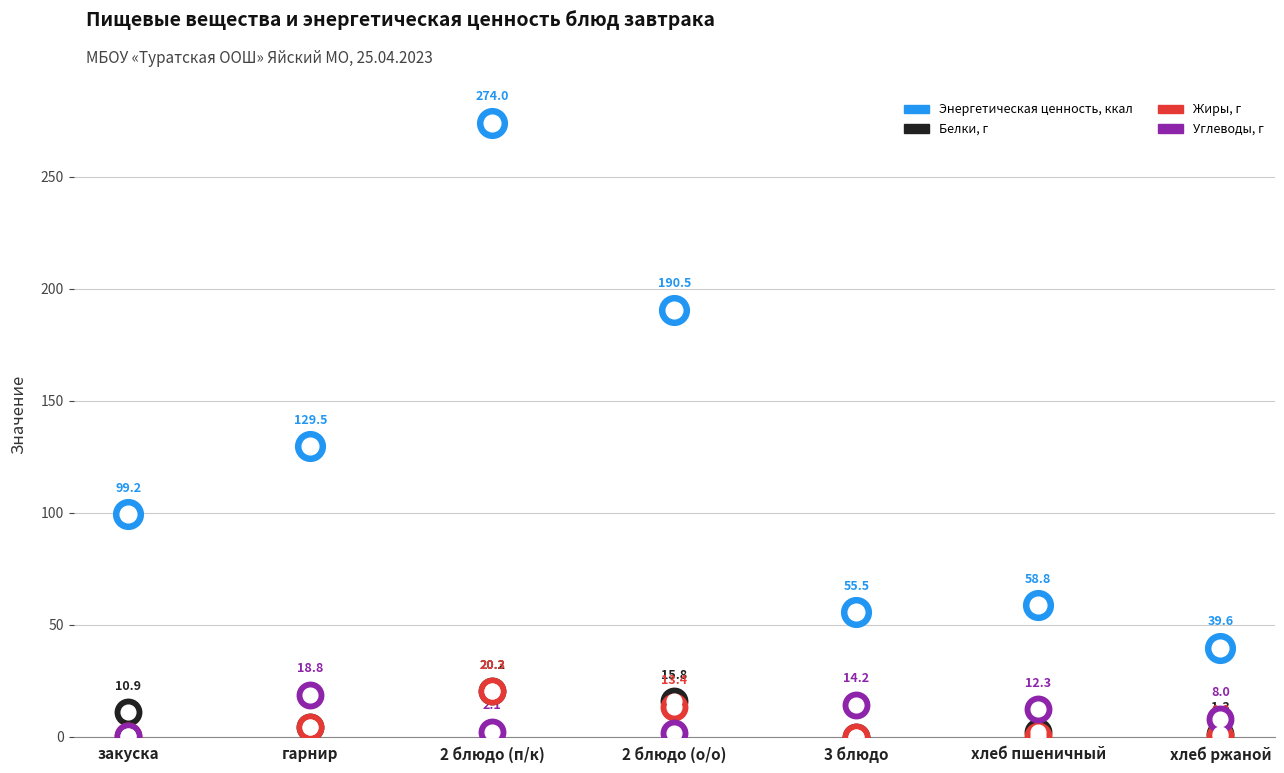

At which category is the sum across all series the highest?

2 блюдо (п/к)